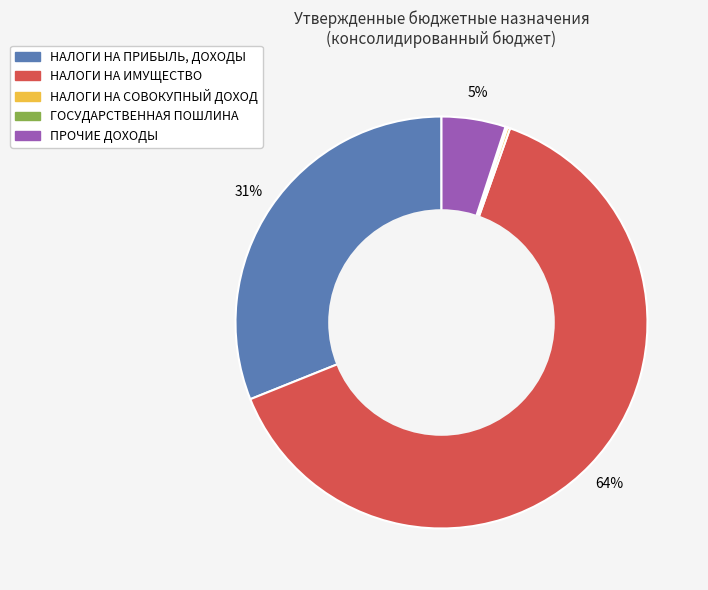

To the nearest percent, what is the average slice percentage?

20%